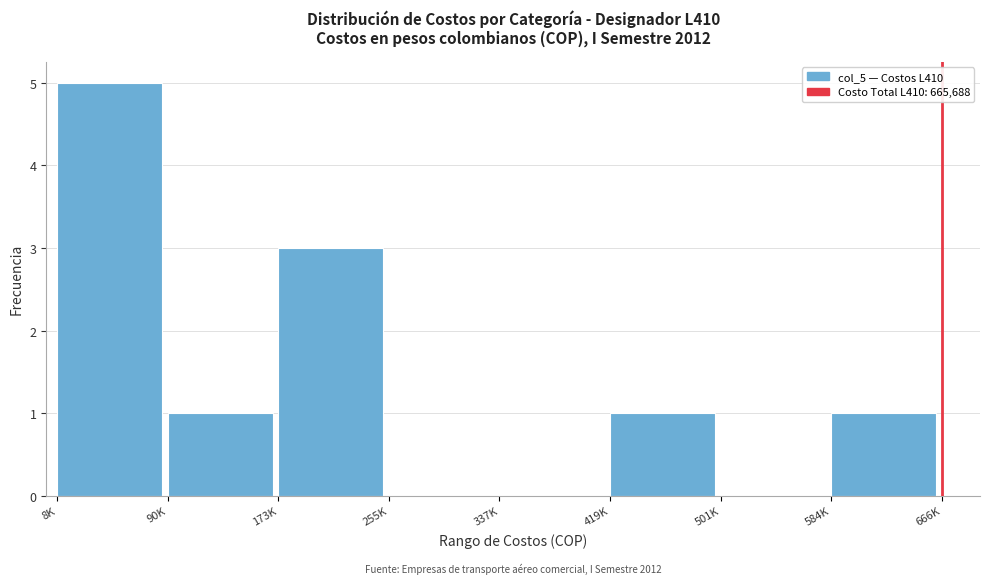

Reading left to right, list all the values displayed in this chart.

8K=5	90K=1	173K=3	255K=0	337K=0	419K=1	501K=0	584K=1